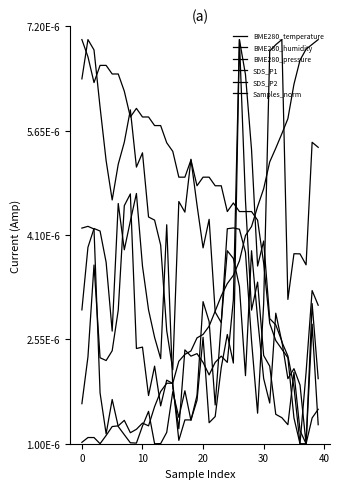

At which category is the sum across all series the highest?

26